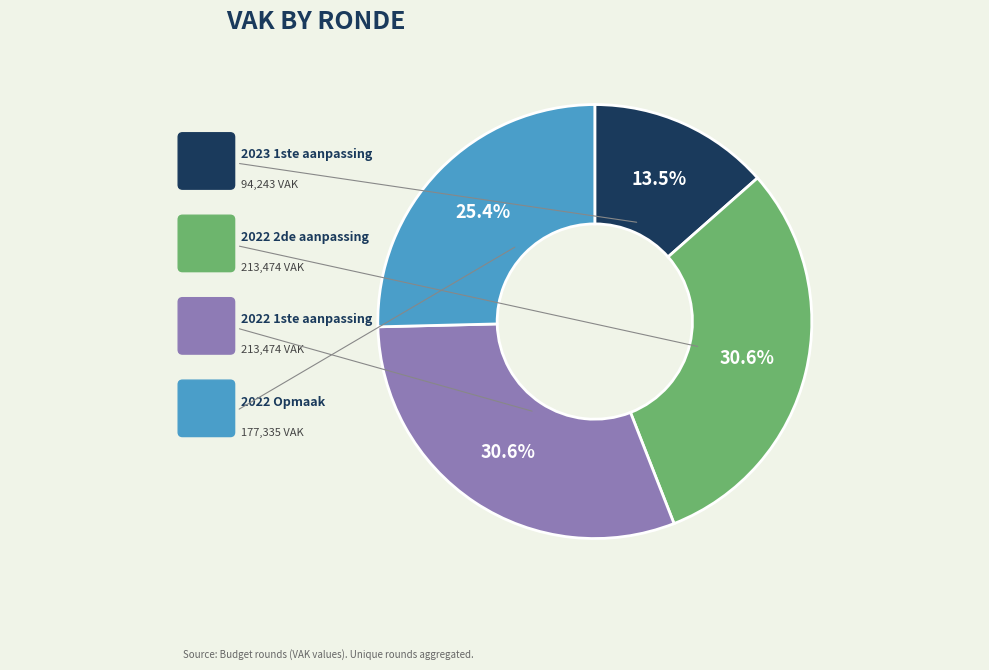

Is there a majority slice in this chart?

No